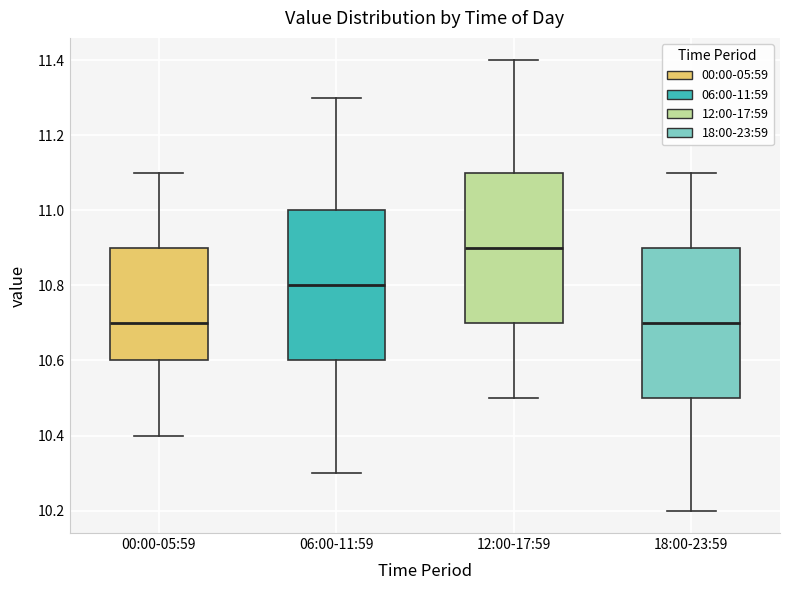

Reading left to right, transcribe this box plot: for each box, give where its median line is, the range the box spans, and where its two whiskers end, as read against the y-axis. The values are not printed on the chart, so give them approximately, as read against the axis.

00:00-05:59: median 10.7, box 10.6 to 10.9, whiskers 10.4 to 11.1
06:00-11:59: median 10.8, box 10.6 to 11.0, whiskers 10.3 to 11.3
12:00-17:59: median 10.9, box 10.7 to 11.1, whiskers 10.5 to 11.4
18:00-23:59: median 10.7, box 10.5 to 10.9, whiskers 10.2 to 11.1